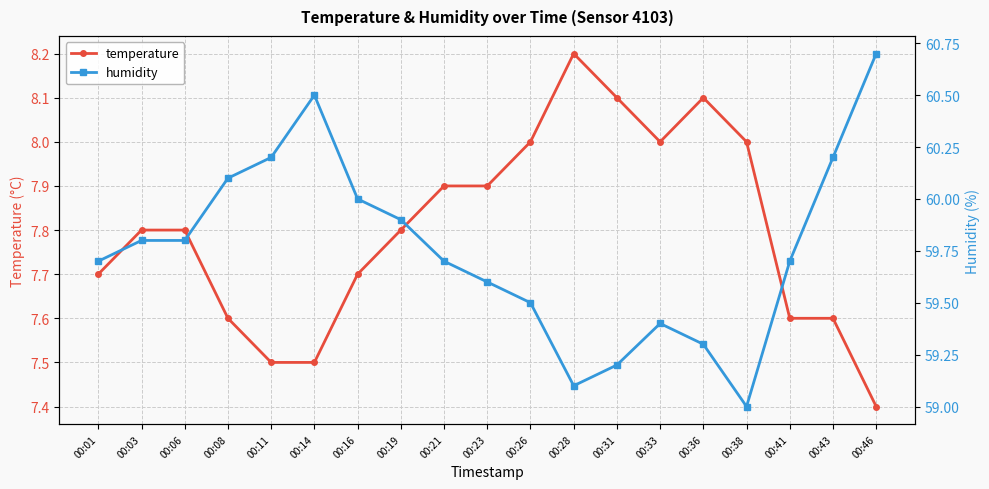

True or false: temperature and humidity intersect in this chart.

False